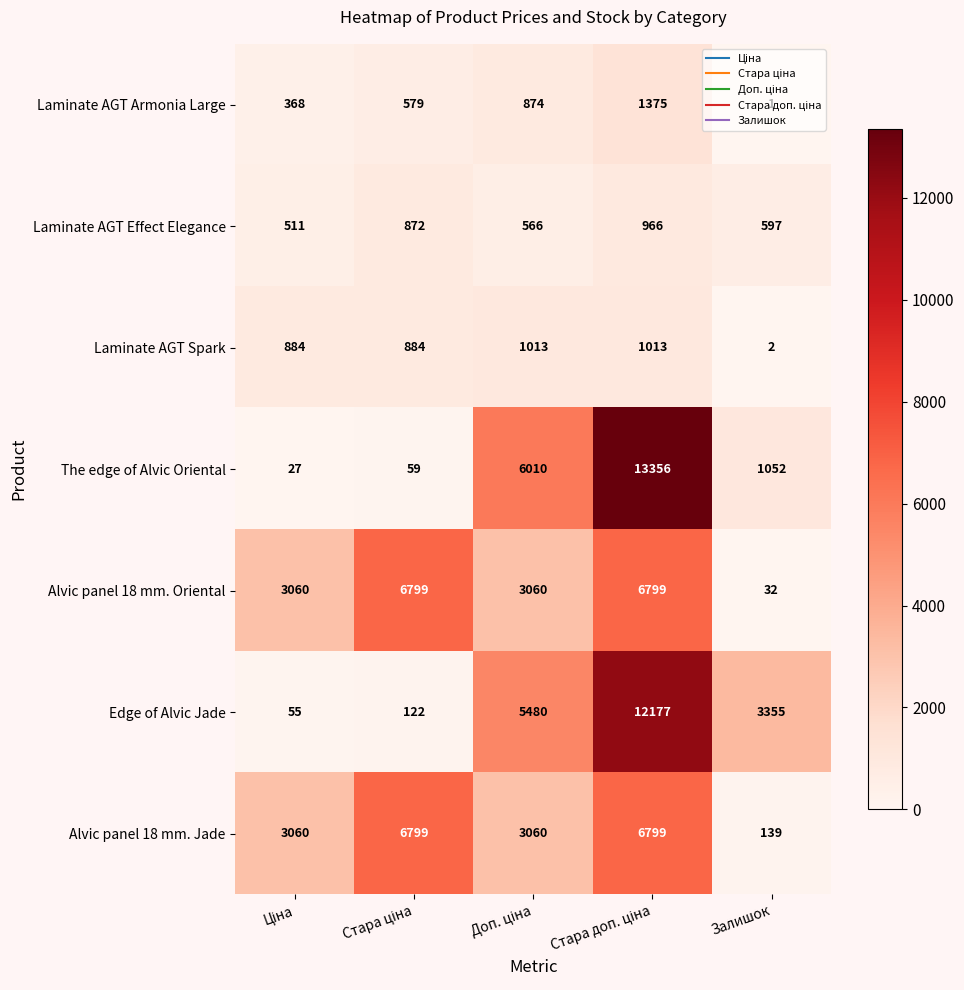

What is the difference between the second highest and second lowest values in the The edge of Alvic Oriental series?

5951